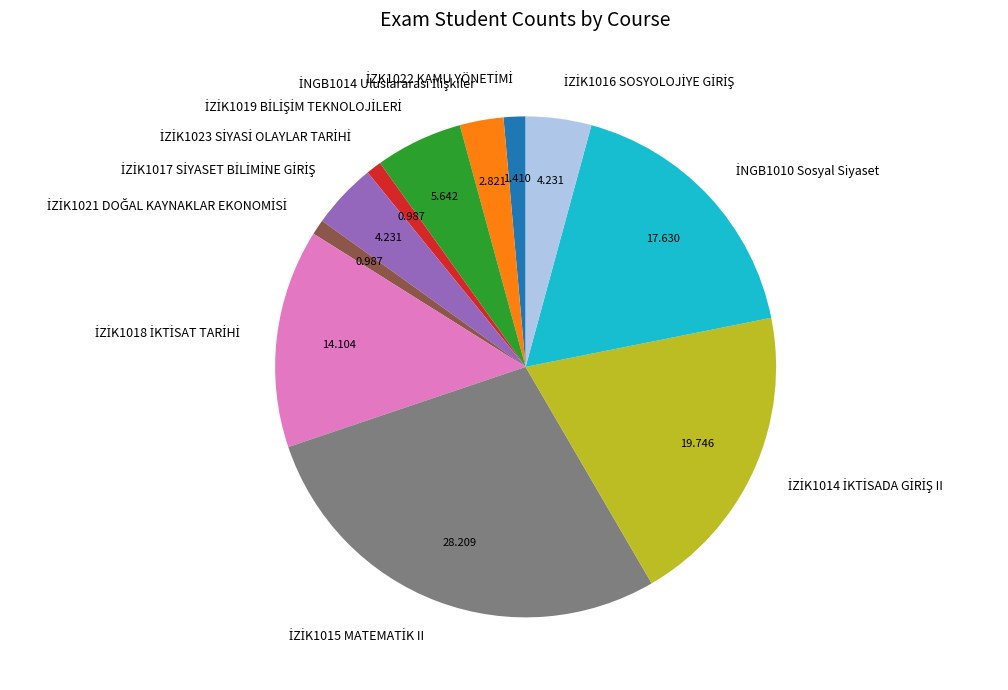

Is there a majority slice in this chart?

No